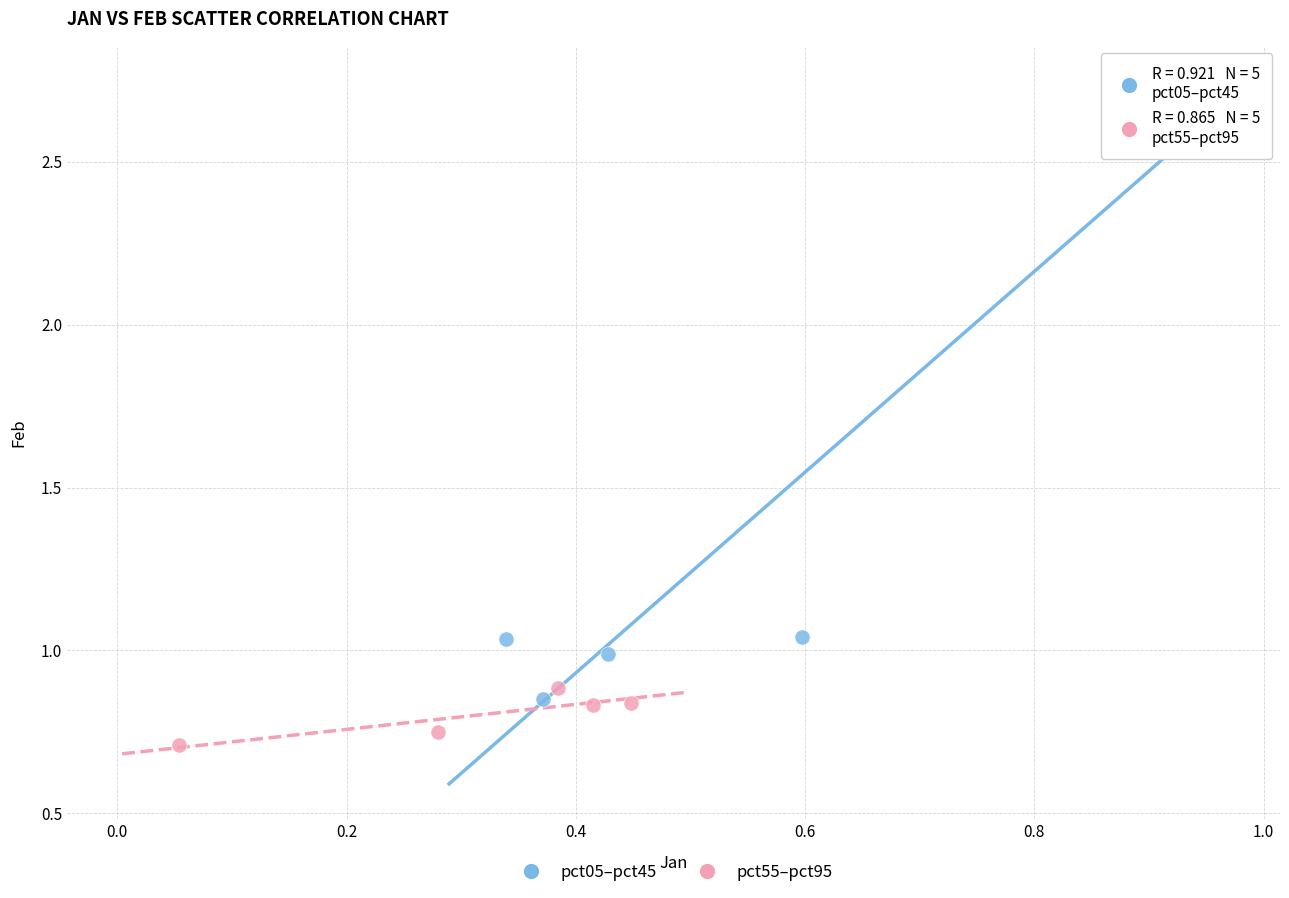

Which series reaches the minimum Y coordinate?

pct55–pct95